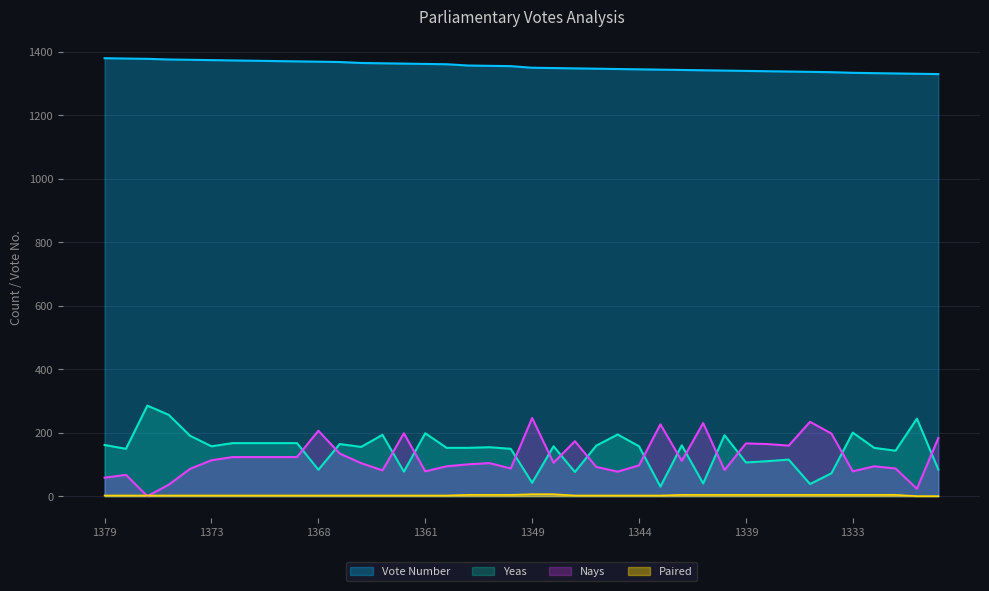

Is the value of Nays at 1377 greater than the value of Paired at 1340?

No